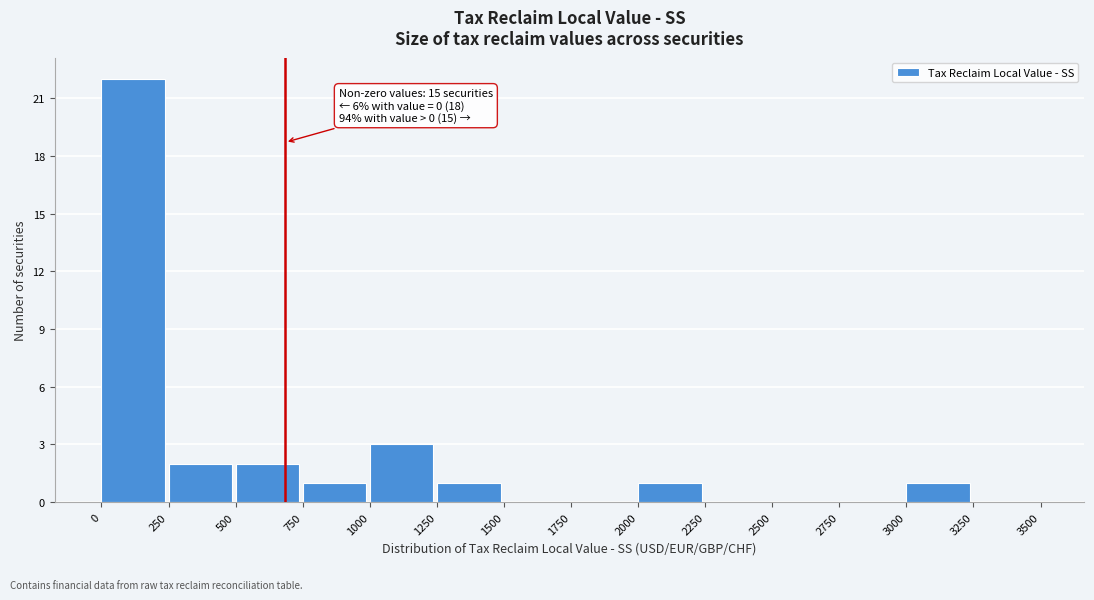

Over which range of the x-axis is the bar tallest?

0 to 250